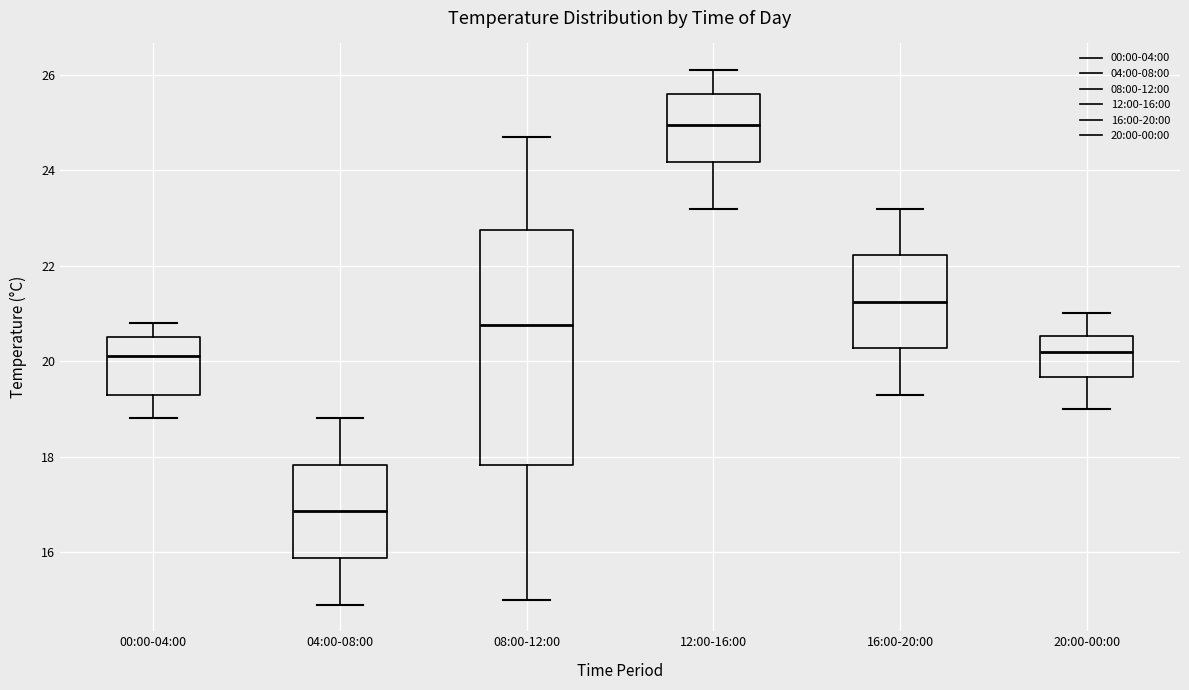

Reading left to right, transcribe this box plot: for each box, give where its median line is, the range the box spans, and where its two whiskers end, as read against the y-axis. The values are not printed on the chart, so give them approximately, as read against the axis.

00:00-04:00: median 20.2, box 19.4 to 20.6, whiskers 18.8 to 20.8
04:00-08:00: median 16.8, box 15.8 to 17.8, whiskers 15.0 to 18.8
08:00-12:00: median 20.8, box 17.8 to 22.8, whiskers 15.0 to 24.8
12:00-16:00: median 25.0, box 24.2 to 25.6, whiskers 23.2 to 26.2
16:00-20:00: median 21.2, box 20.2 to 22.2, whiskers 19.4 to 23.2
20:00-00:00: median 20.2, box 19.6 to 20.6, whiskers 19.0 to 21.0